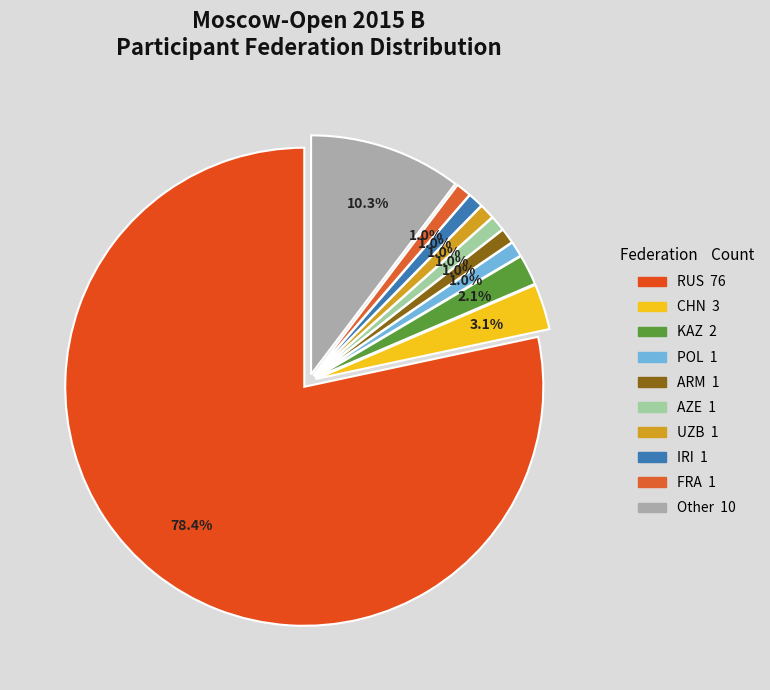

Rank the categories by value from lowest to highest.

POL, ARM, AZE, UZB, IRI, FRA, KAZ, CHN, Other, RUS